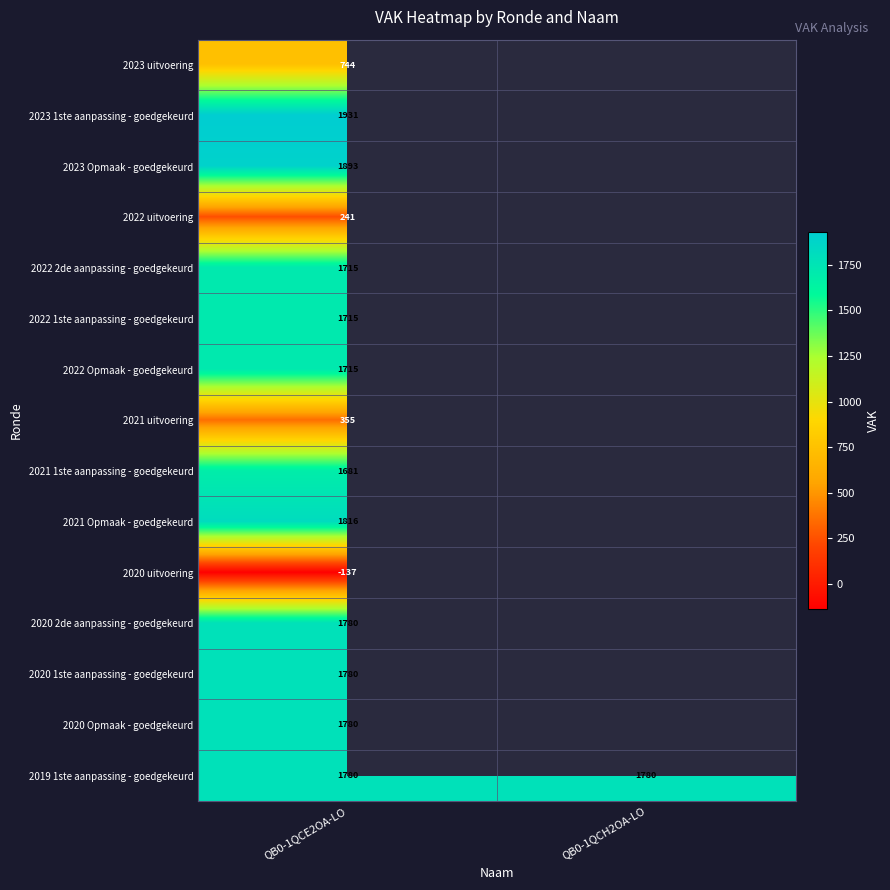

True or false: 2021 1ste aanpassing - goedgekeurd has a value of 504 at QB0-1QCE2OA-LO.

False